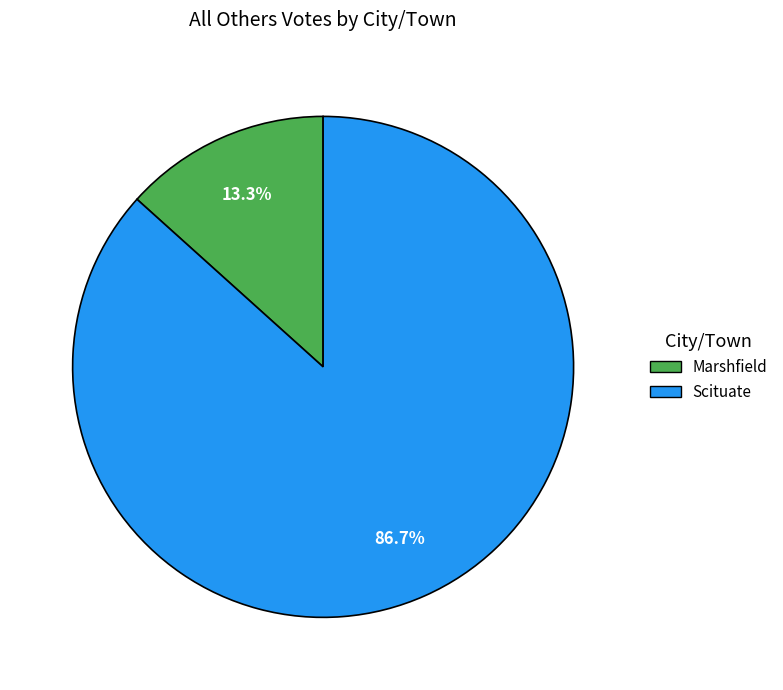

To the nearest percent, what is the difference between the largest and smallest slice percentages?

73%